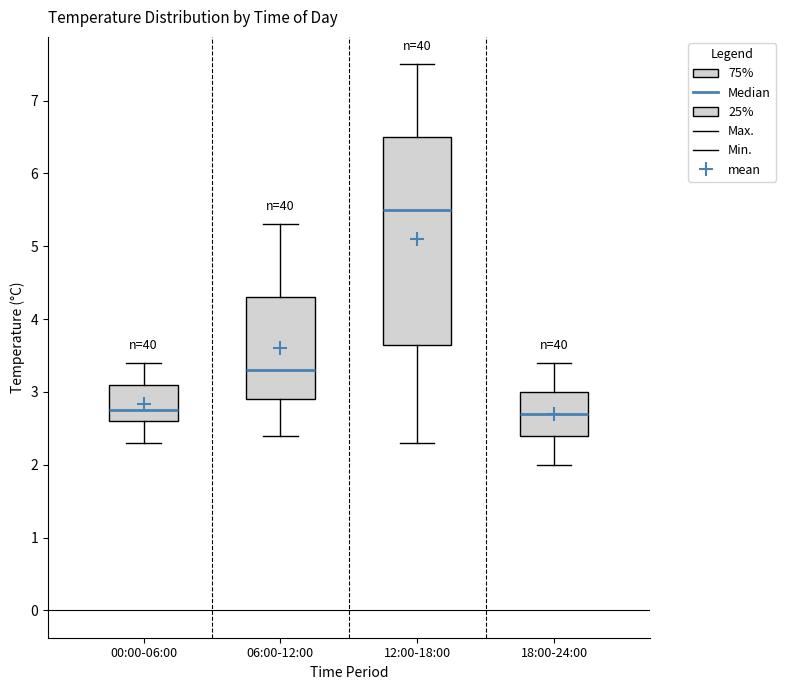

Reading left to right, transcribe this box plot: for each box, give where its median line is, the range the box spans, and where its two whiskers end, as read against the y-axis. The values are not printed on the chart, so give them approximately, as read against the axis.

00:00-06:00: median 2.8, box 2.6 to 3.1, whiskers 2.3 to 3.4
06:00-12:00: median 3.3, box 2.9 to 4.3, whiskers 2.4 to 5.3
12:00-18:00: median 5.5, box 3.7 to 6.5, whiskers 2.3 to 7.5
18:00-24:00: median 2.7, box 2.4 to 3.0, whiskers 2.0 to 3.4